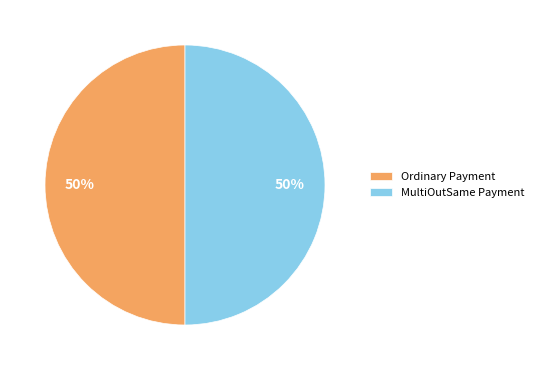

Count the number of slices in the pie.

2